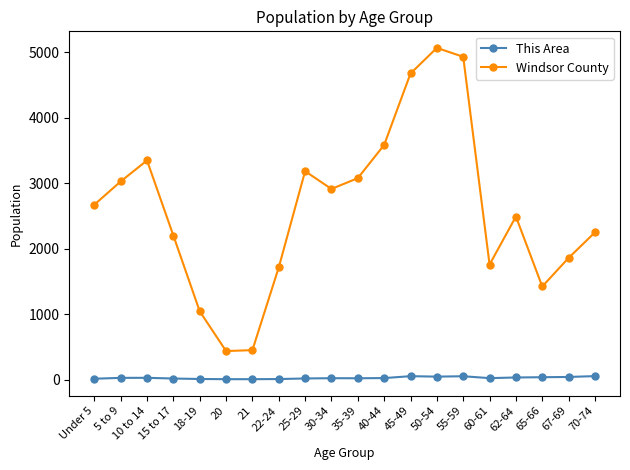

At which label is Windsor County closest to 2752?

Under 5